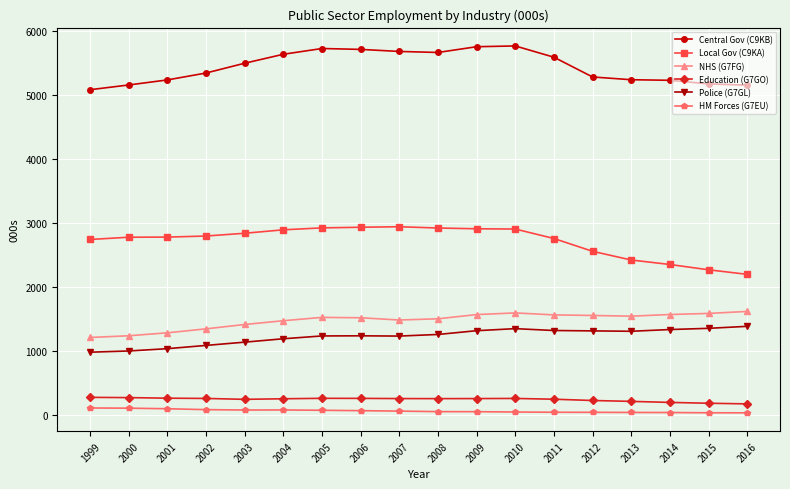

True or false: Local Gov (C9KA) has more than 0 interior local peaks.

True